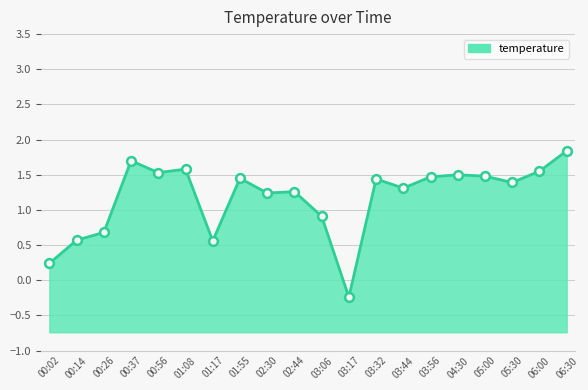

Which has a higher value, 06:00 or 04:30?

06:00